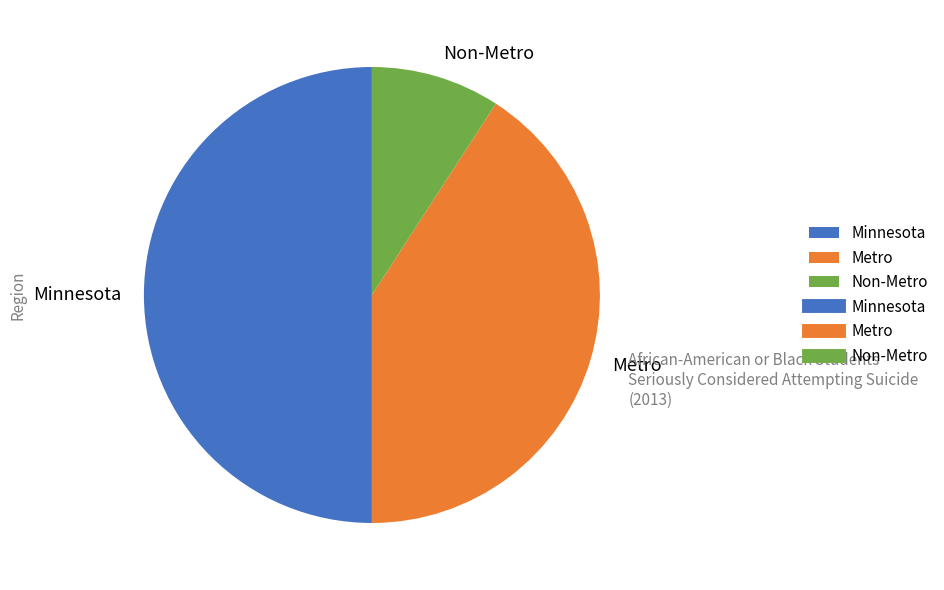

The Metro slice represents 41% of the pie. True or false?

True